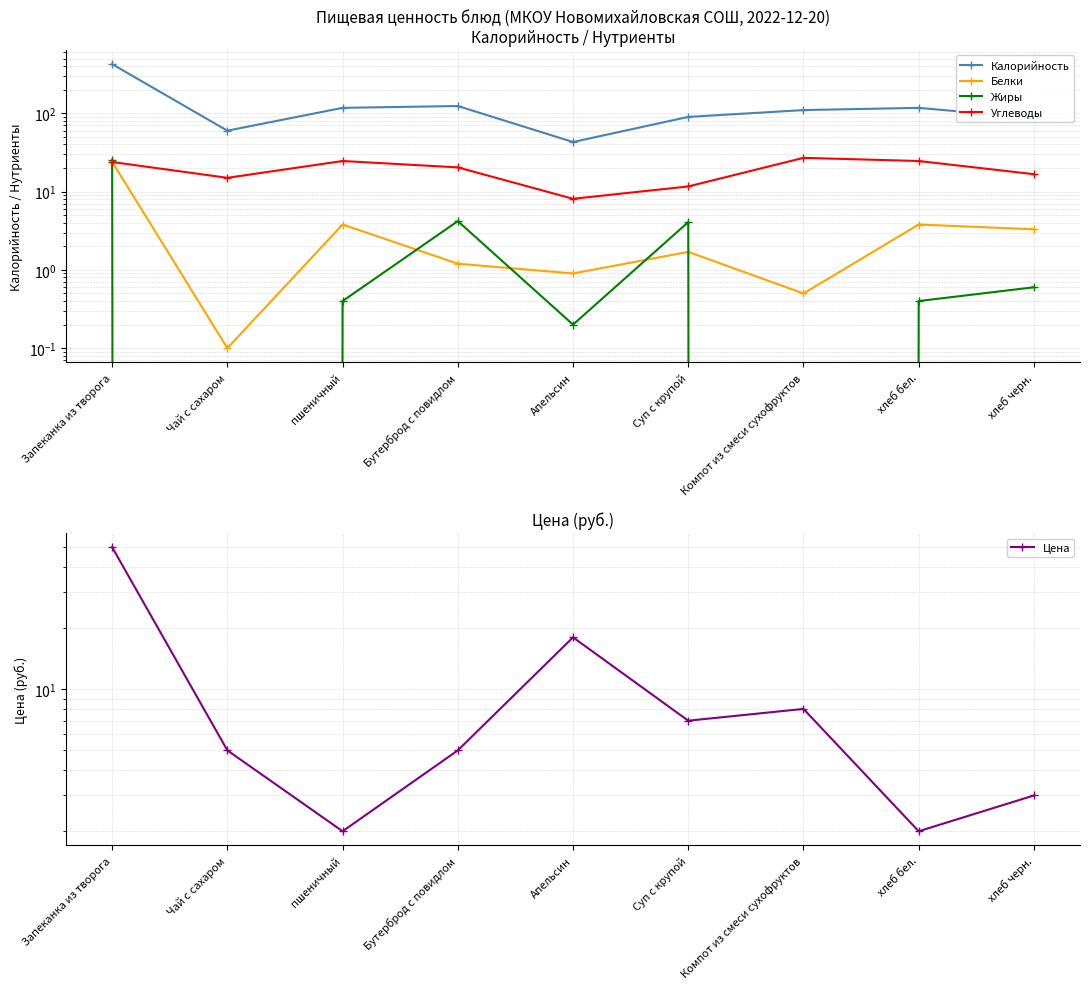

What is the maximum value for Жиры?

25.2